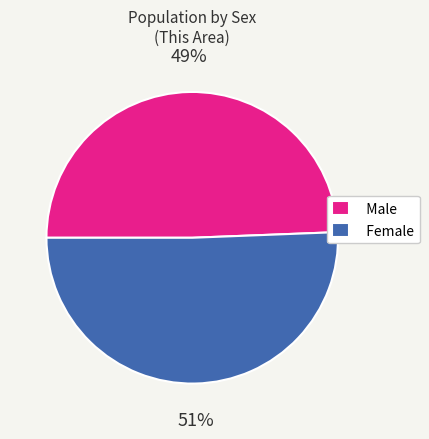

What is the smallest slice in the pie chart?

Male